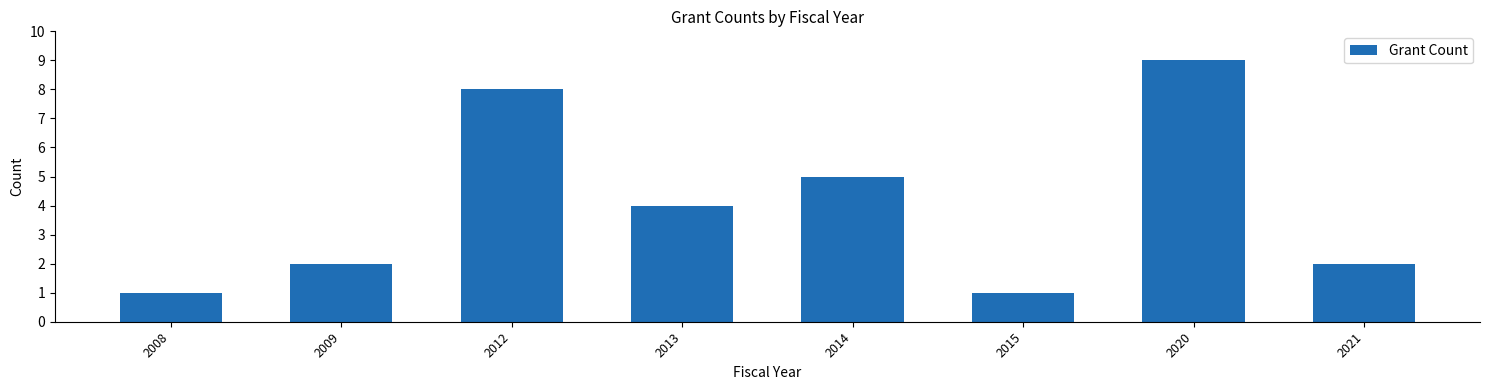

Reading left to right, extract all data points from this chart.

2008=1	2009=2	2012=8	2013=4	2014=5	2015=1	2020=9	2021=2